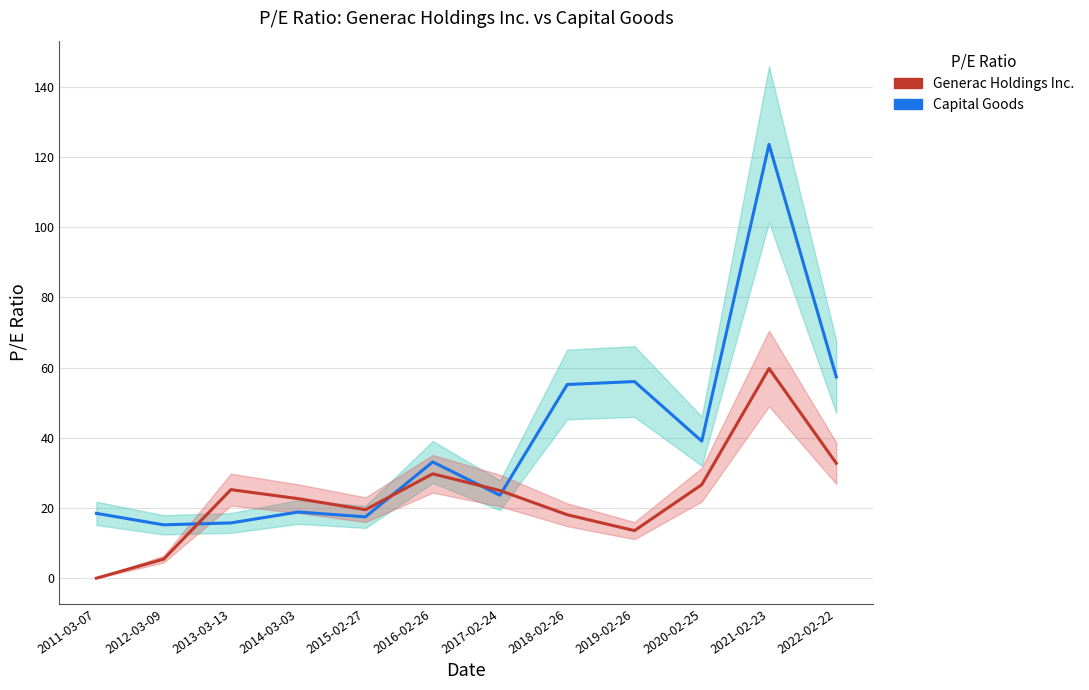

How many data points does each series have?

12